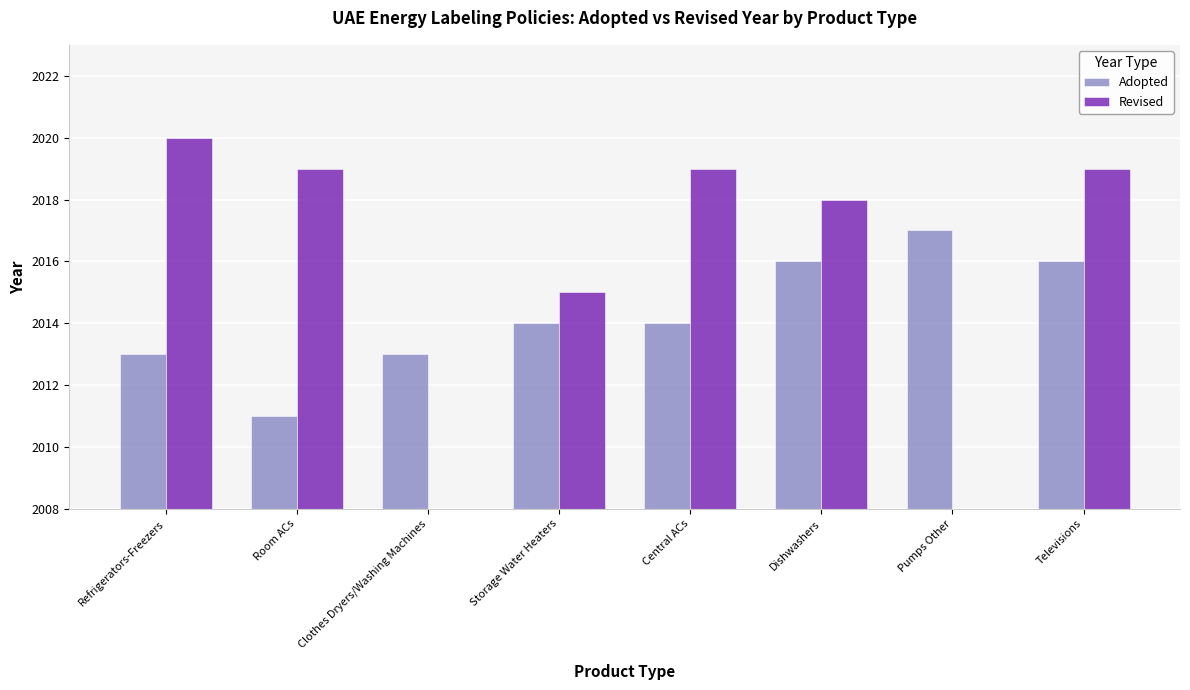

What is the difference between the second highest and second lowest values in the Revised series?

2019